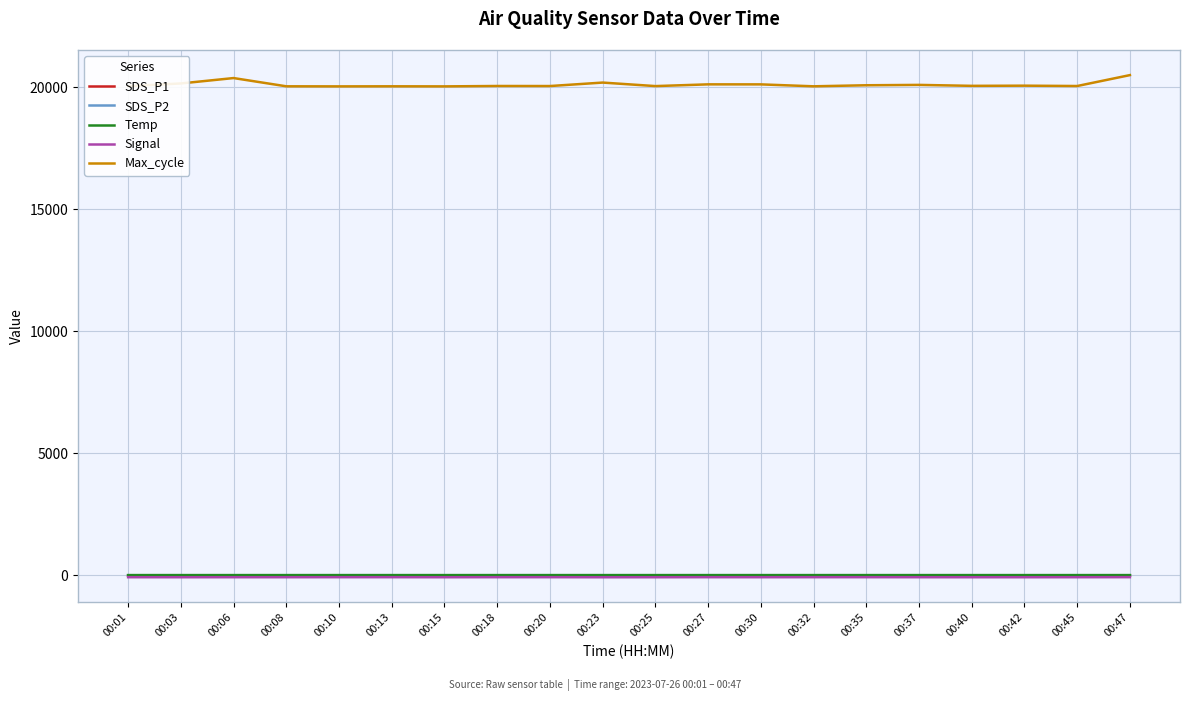

Reading left to right, extract all data points from this chart.

SDS_P1: 0.4	0.4	0.3	0.6	0.4	0.4	0.4	0.3	0.3	0.4	0.4	0.3	0.4	0.4	0.4	0.5	0.4	0.4	0.4	0.4
SDS_P2: 0.4	0.4	0.3	0.6	0.4	0.4	0.4	0.3	0.3	0.4	0.4	0.3	0.4	0.4	0.4	0.5	0.4	0.4	0.4	0.4
Temp: 13.4	13.3	13.3	13.4	13.3	13.3	13.3	13.3	13.3	13.3	13.3	13.3	13.3	13.3	13.3	13.3	13.4	13.4	13.4	13.3
Signal: -74.0	-75.0	-74.0	-74.0	-73.0	-73.0	-75.0	-73.0	-73.0	-76.0	-75.0	-73.0	-74.0	-73.0	-73.0	-74.0	-75.0	-75.0	-74.0	-72.0
Max_cycle: 20047.0	20156.0	20377.0	20039.0	20036.0	20039.0	20036.0	20052.0	20050.0	20192.0	20048.0	20119.0	20118.0	20039.0	20082.0	20097.0	20058.0	20065.0	20051.0	20498.0